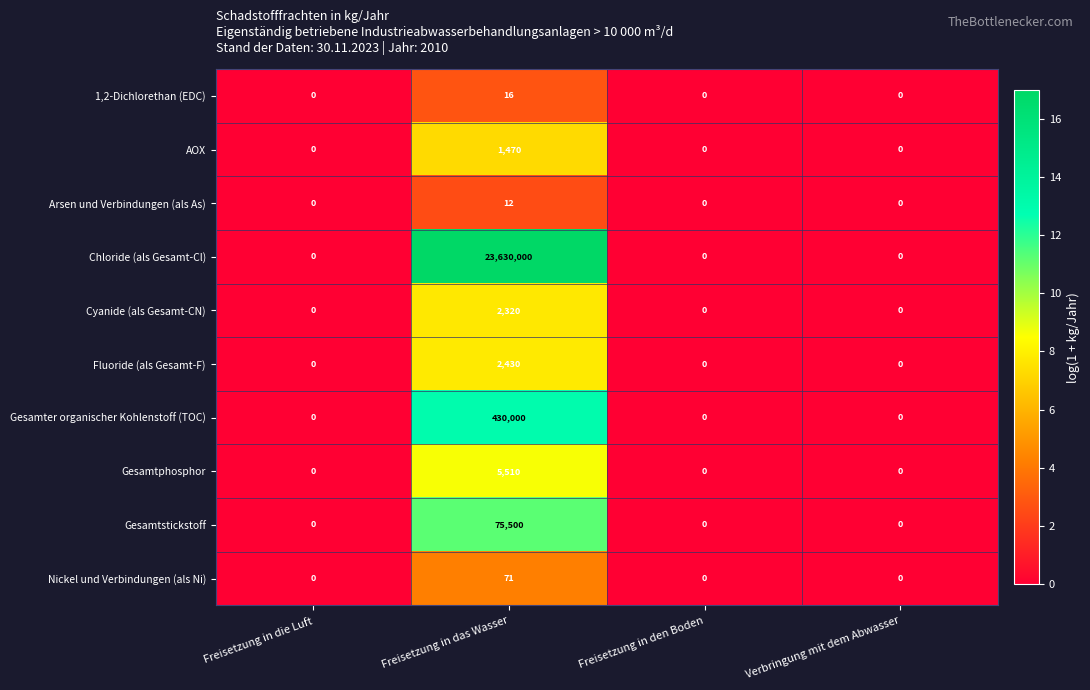

The Arsen und Verbindungen (als As) series shows 0 at Freisetzung in den Boden. True or false?

True